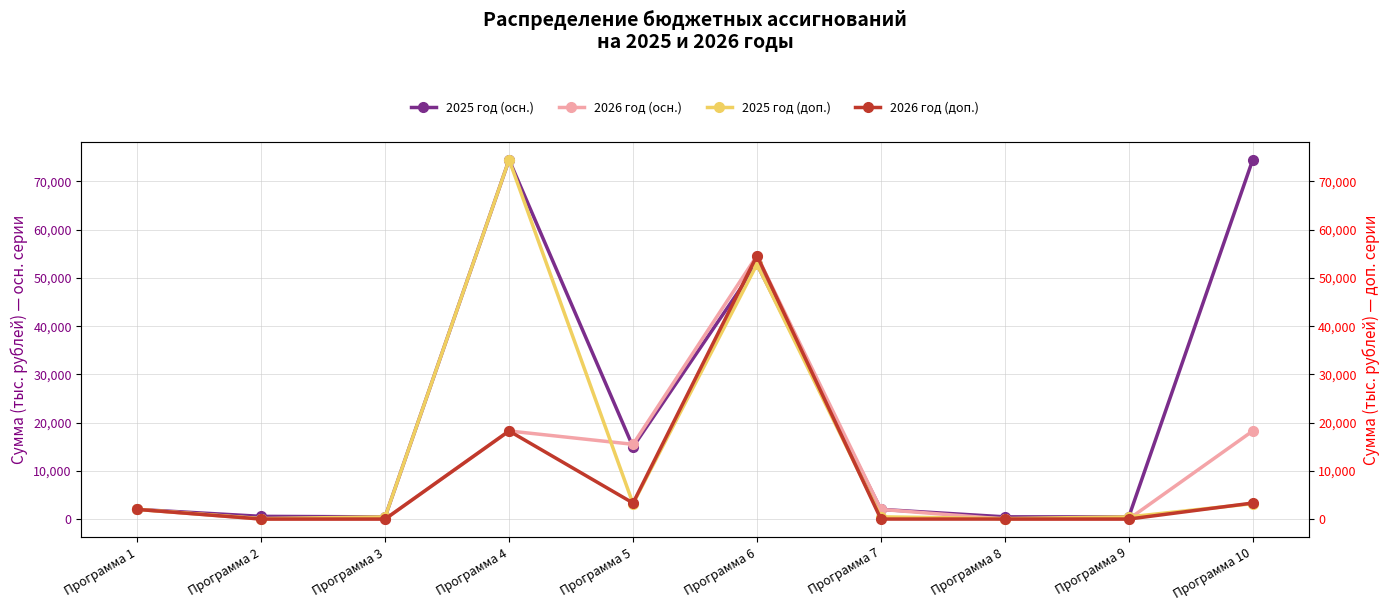

Reading right to left, transcribe all the data shown in this chart.

2025 год (осн.): Программа 10=74497.3	Программа 9=445.6	Программа 8=460.0	Программа 7=2000.0	Программа 6=52830.8	Программа 5=14963.8	Программа 4=74497.3	Программа 3=445.6	Программа 2=560.0	Программа 1=2000.0
2026 год (осн.): Программа 10=18265.1	Программа 9=0.0	Программа 8=0.0	Программа 7=2000.0	Программа 6=54616.9	Программа 5=15497.6	Программа 4=18265.1	Программа 3=0.0	Программа 2=0.0	Программа 1=2000.0
2025 год (доп.): Программа 10=3193.1	Программа 9=445.6	Программа 8=100.0	Программа 7=460.0	Программа 6=52830.8	Программа 5=3193.1	Программа 4=74497.3	Программа 3=445.6	Программа 2=100.0	Программа 1=2000.0
2026 год (доп.): Программа 10=3321.8	Программа 9=0.0	Программа 8=0.0	Программа 7=0.0	Программа 6=54616.9	Программа 5=3321.8	Программа 4=18265.1	Программа 3=0.0	Программа 2=0.0	Программа 1=2000.0